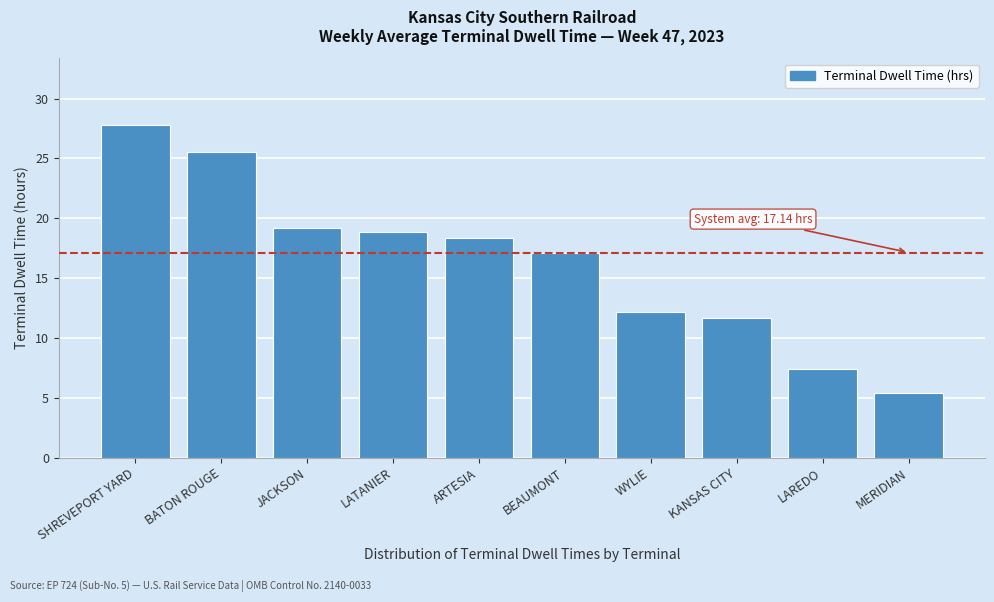

Reading right to left, extract all data points from this chart.

5.4	7.4	11.7	12.2	17.1	18.4	18.9	19.2	25.5	27.8